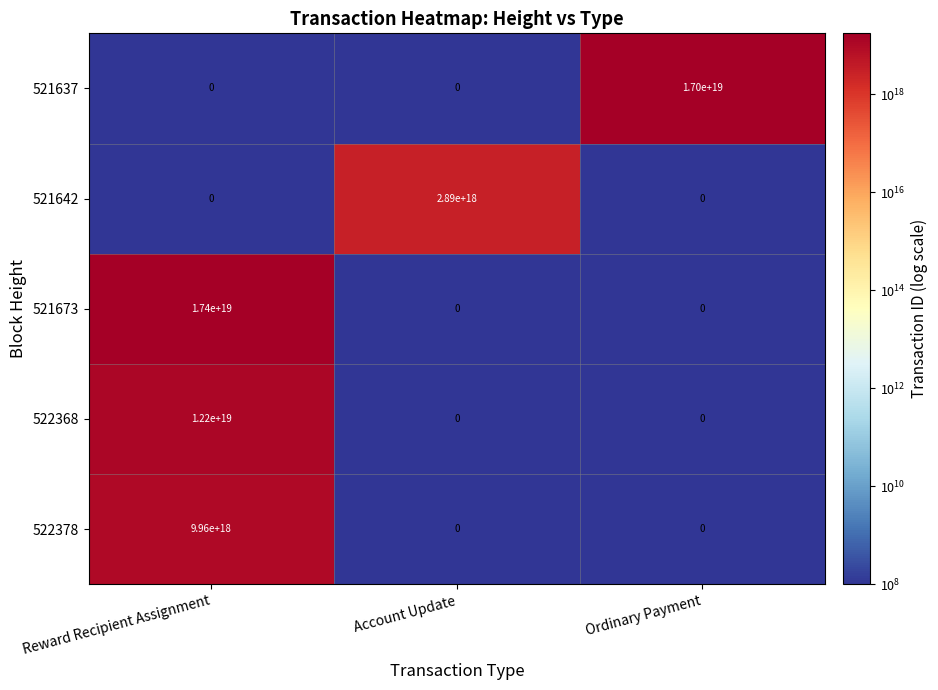

Between Reward Recipient Assignment and Account Update, which series saw the biggest shift?

521673